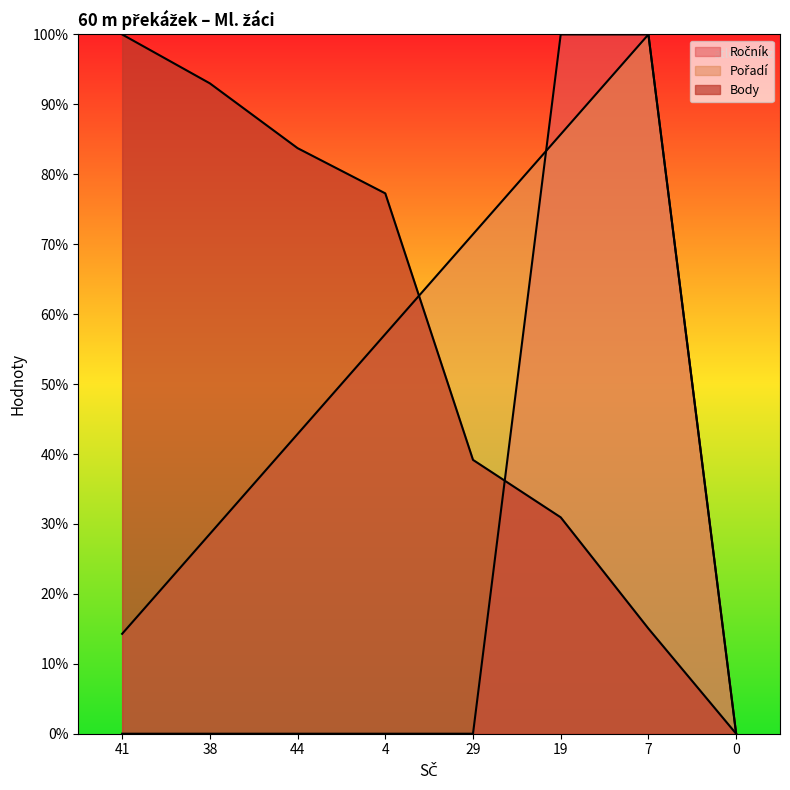

Reading left to right, extract all data points from this chart.

Ročník: 0.0	0.0	0.0	0.0	0.0	100.0	100.0	0.0
Pořadí: 14.3	28.6	42.9	57.1	71.4	85.7	100.0	0.0
Body: 100.0	93.0	83.7	77.3	39.2	30.9	15.0	0.0